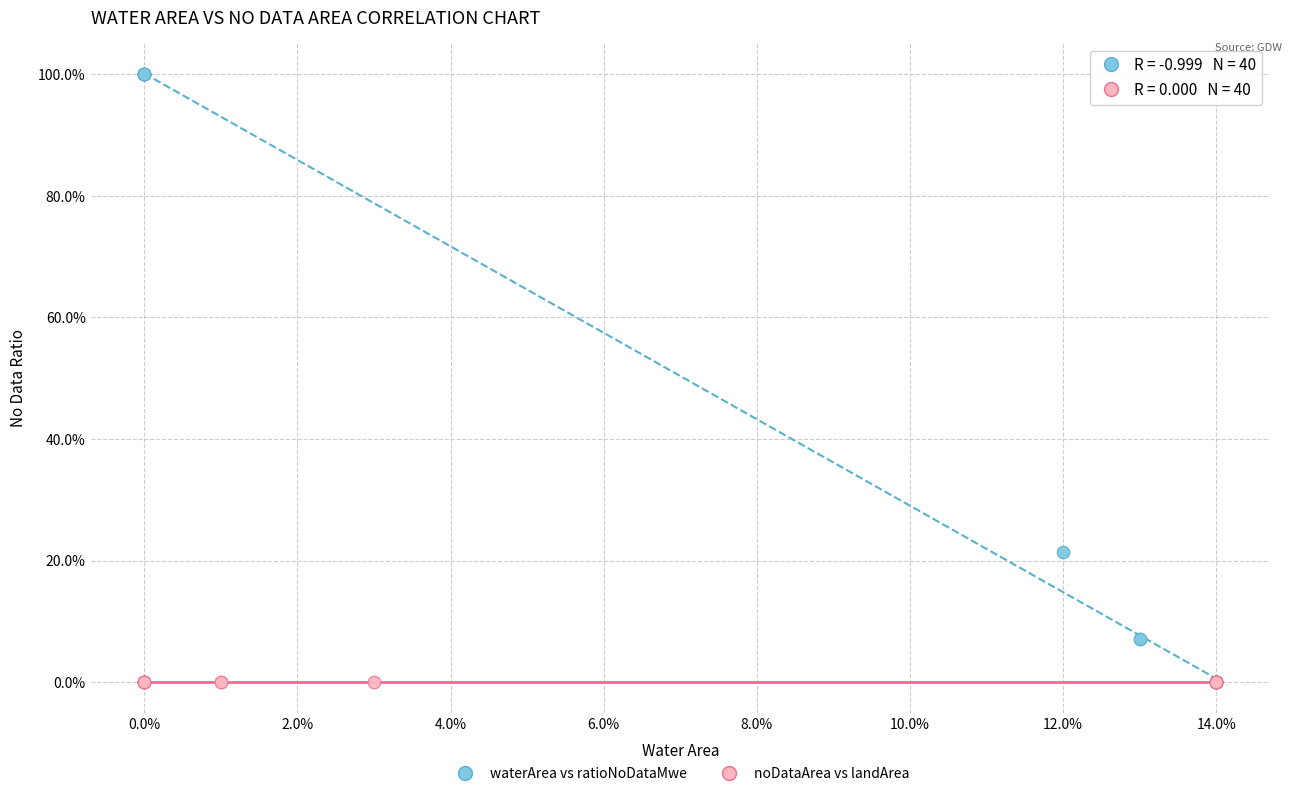

Which series contains the highest Y value?

waterArea vs ratioNoDataMwe